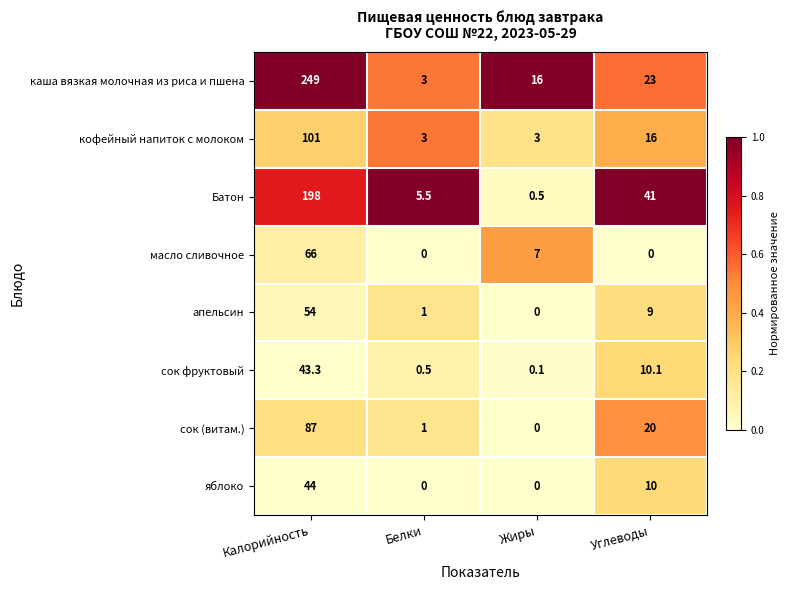

What is the spread (max minus min) of values at Жиры?

16.0